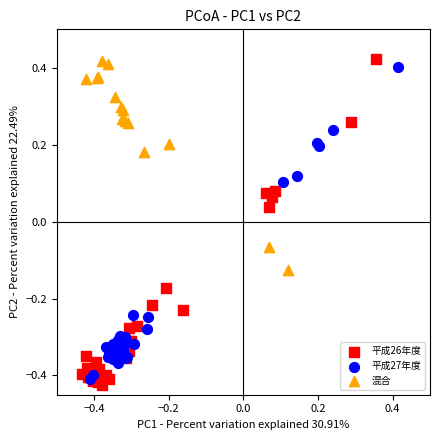

Which series has the largest Y range (max minus min)?

平成26年度